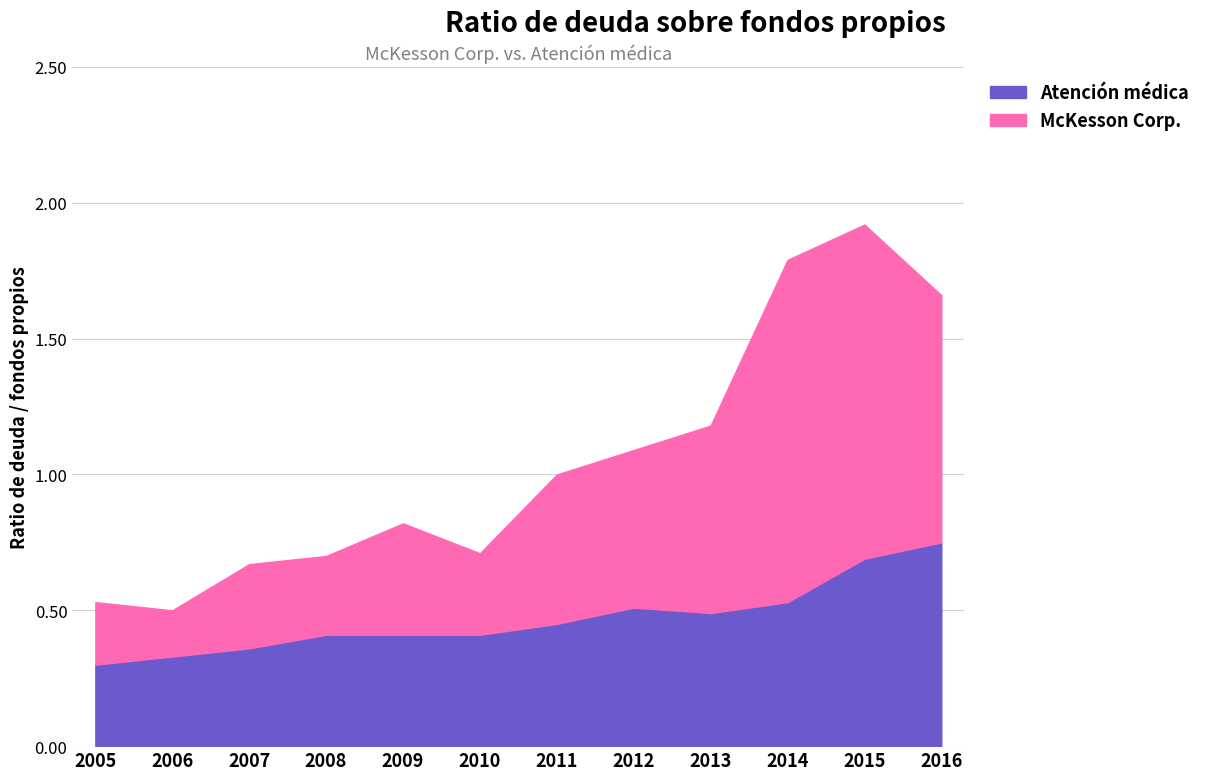

True or false: McKesson Corp. and Atención médica intersect in this chart.

False